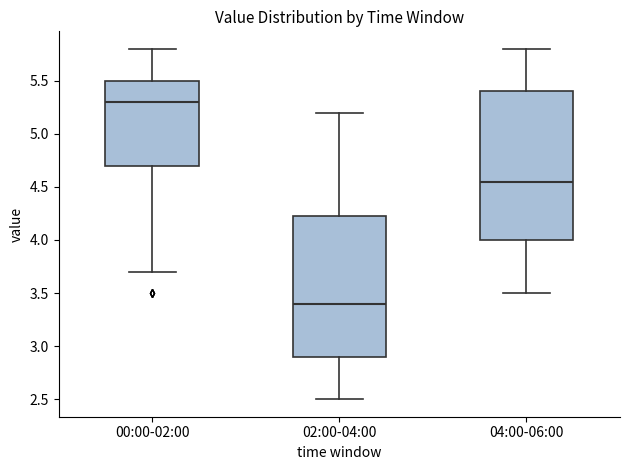

Where does the lower whisker of the box for 04:00-06:00 end on the y-axis? The values are not printed on the chart, so give them approximately, as read against the axis.

3.50